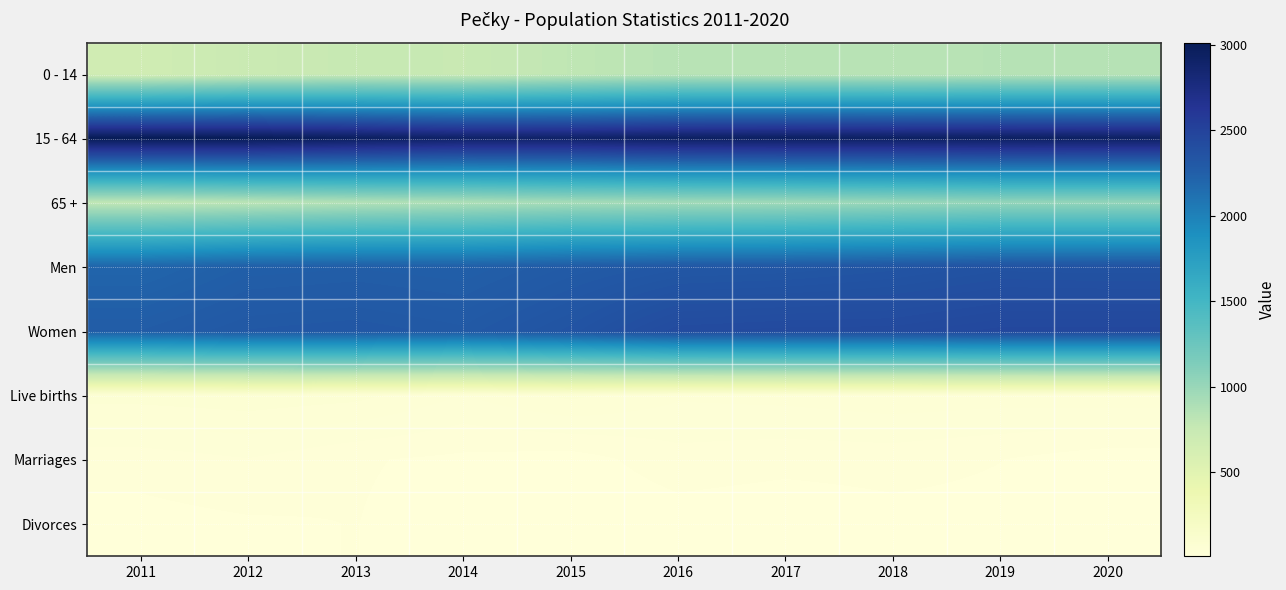

List the series in order of their peak value, highest first.

15 - 64, Women, Men, 65 +, 0 - 14, Live births, Marriages, Divorces